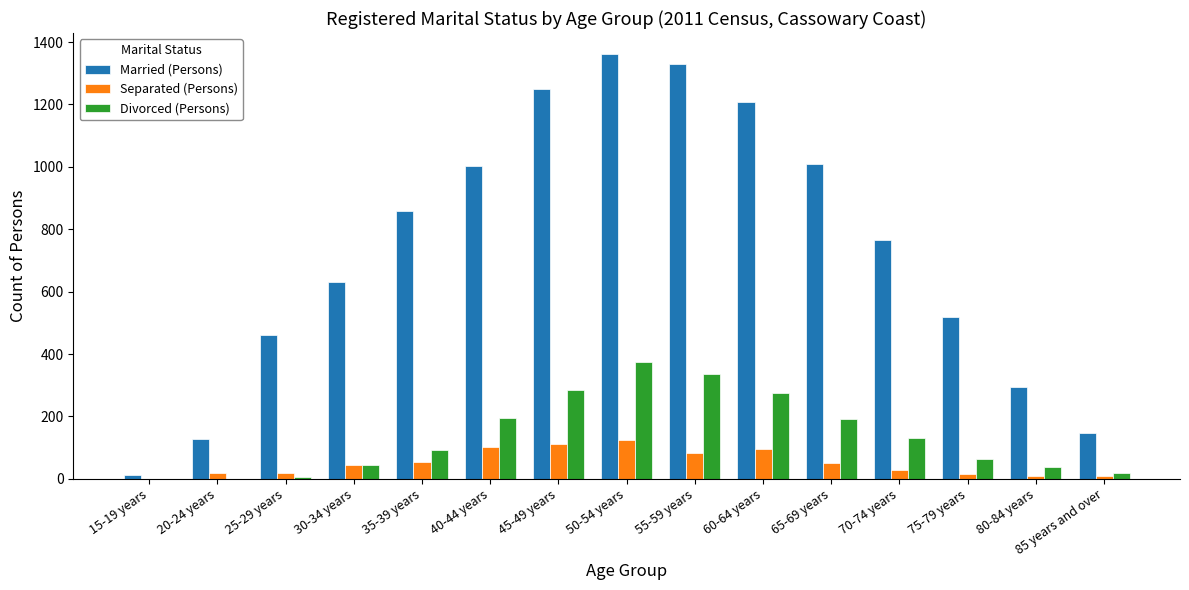

How many distinct data groups are displayed?

3